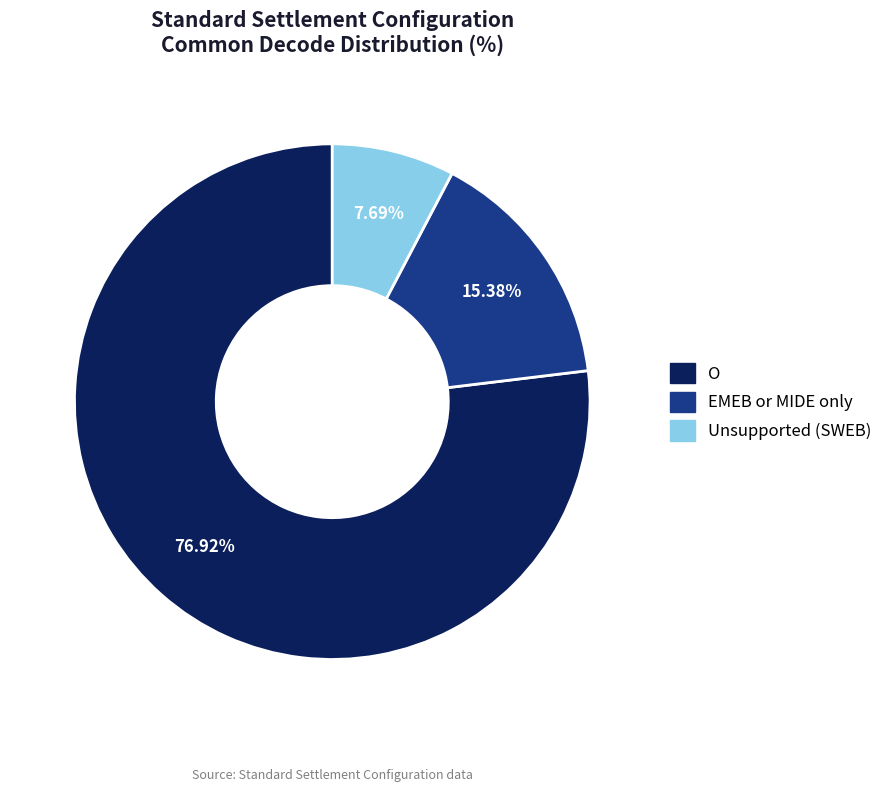

Is there a majority slice in this chart?

Yes